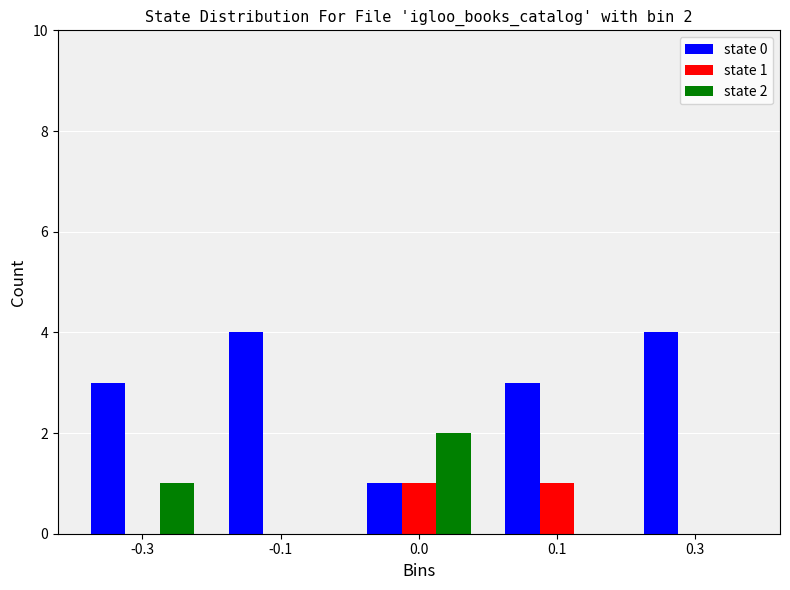

Reading left to right, extract all data points from this chart.

state 0: -0.3=3	-0.1=4	0.0=1	0.1=3	0.3=4
state 1: -0.3=0	-0.1=0	0.0=1	0.1=1	0.3=0
state 2: -0.3=1	-0.1=0	0.0=2	0.1=0	0.3=0